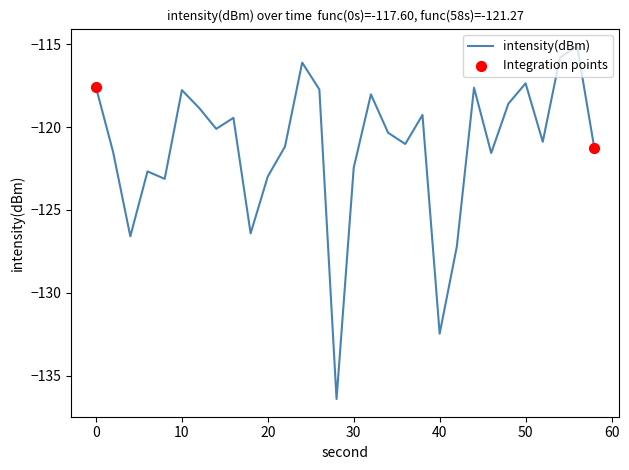

What is the minimum value shown in the chart?

-136.4